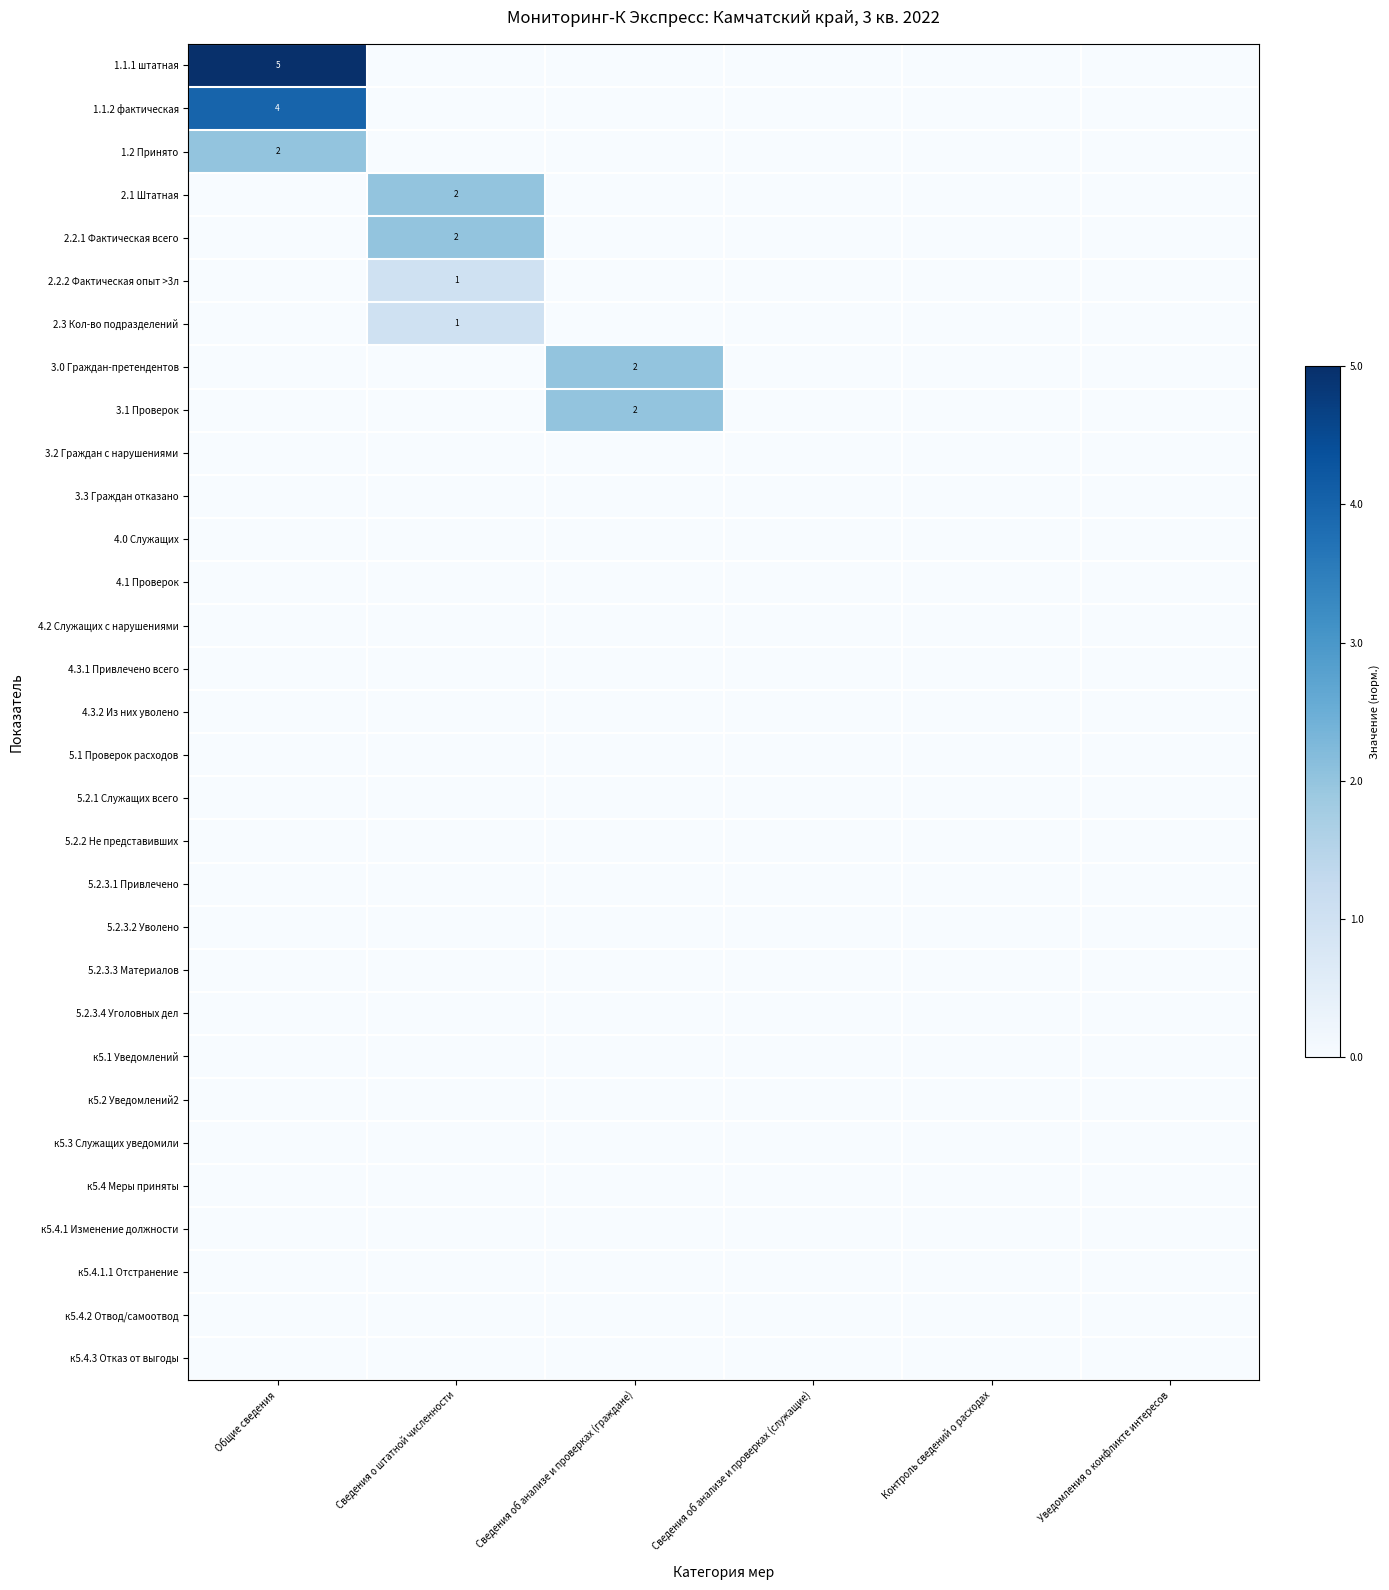

At how many categories does at least one series exceed 0?

3